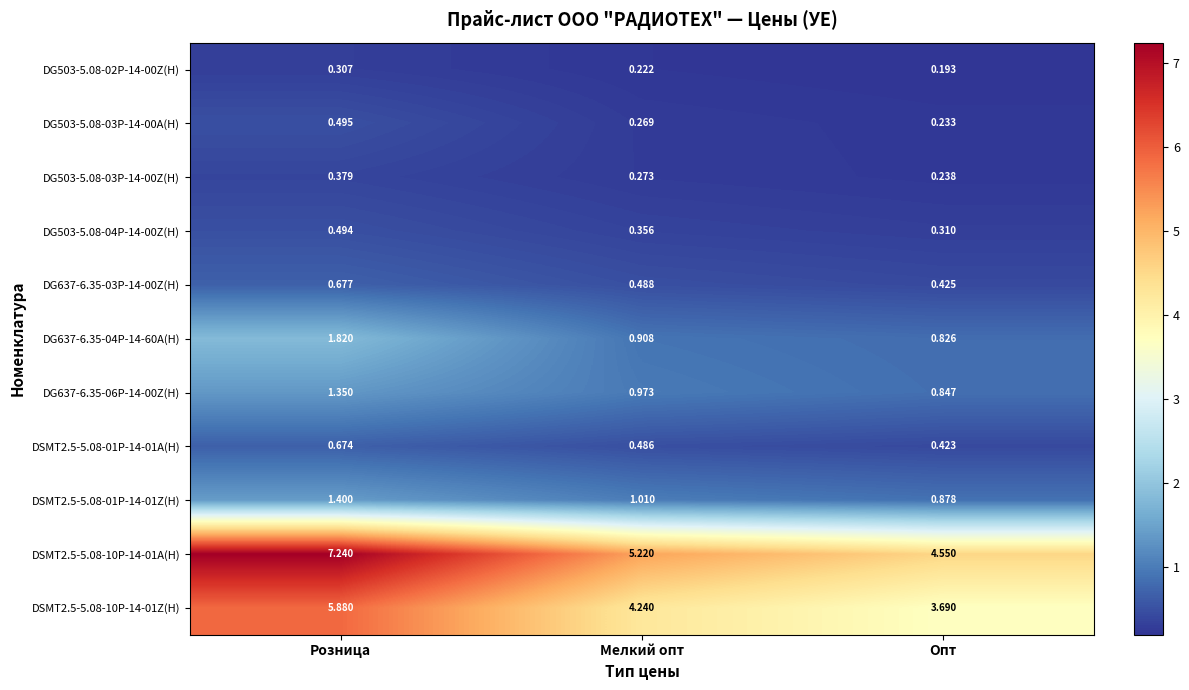

At which label is DG637-6.35-04P-14-60A(H) closest to 1?

Мелкий опт